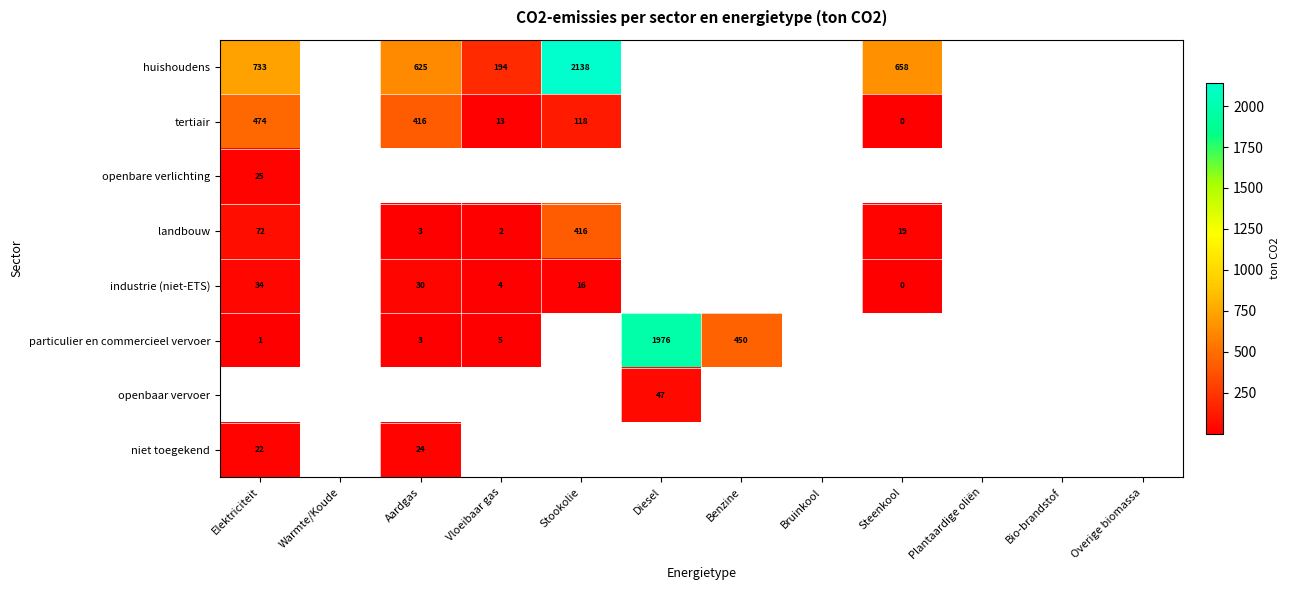

At which category is the sum across all series the highest?

Stookolie